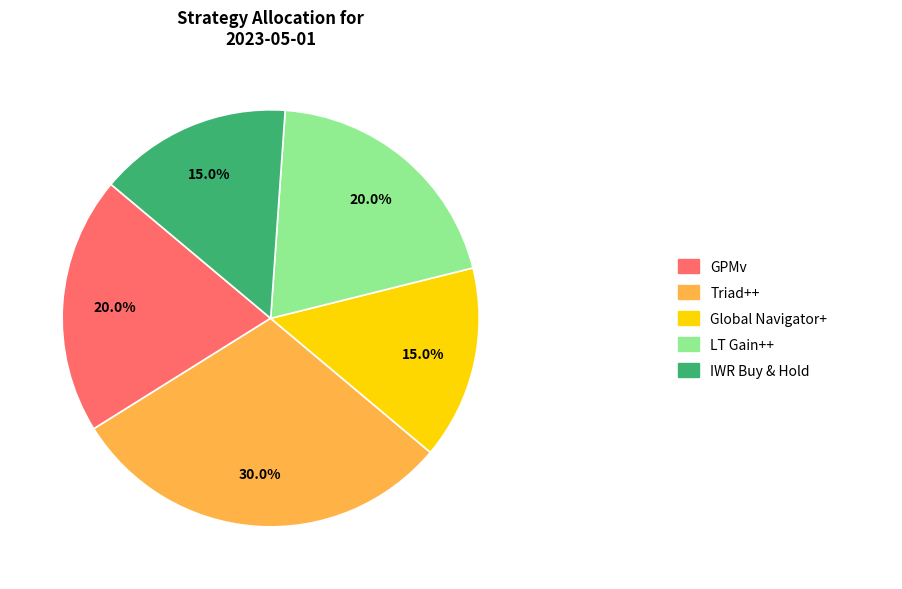

Is there a majority slice in this chart?

No